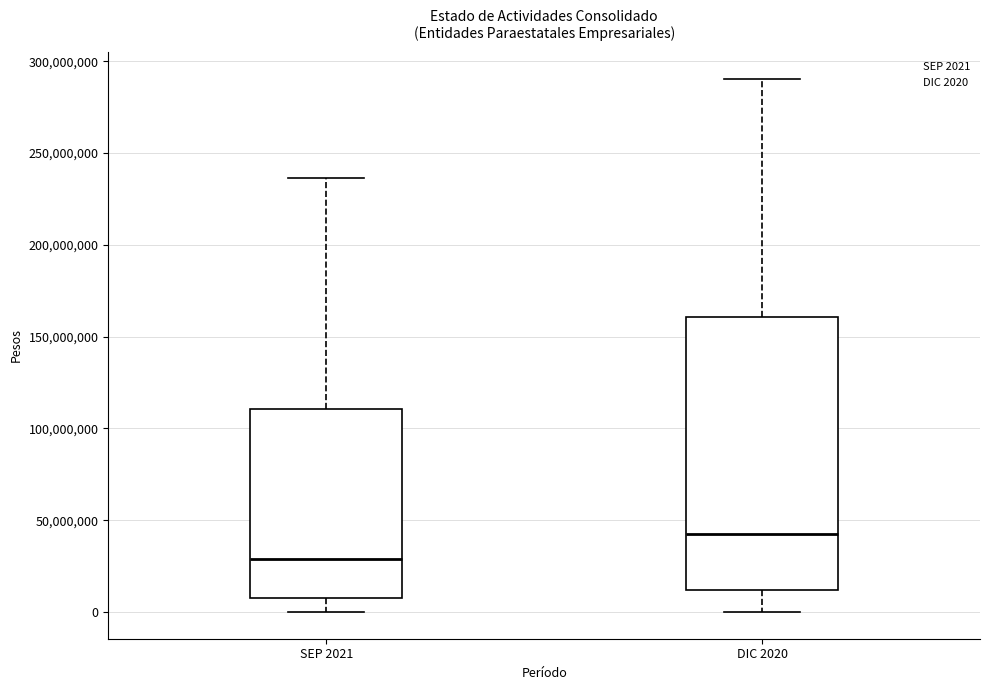

Which box's median line is the lowest?

SEP 2021